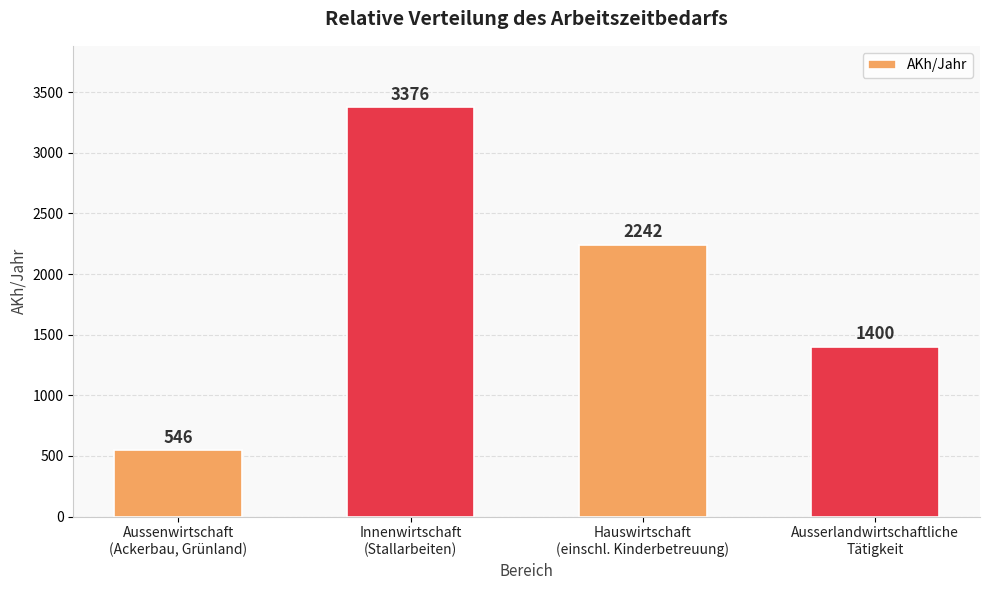

Reading left to right, list all the values displayed in this chart.

546	3376	2242	1400